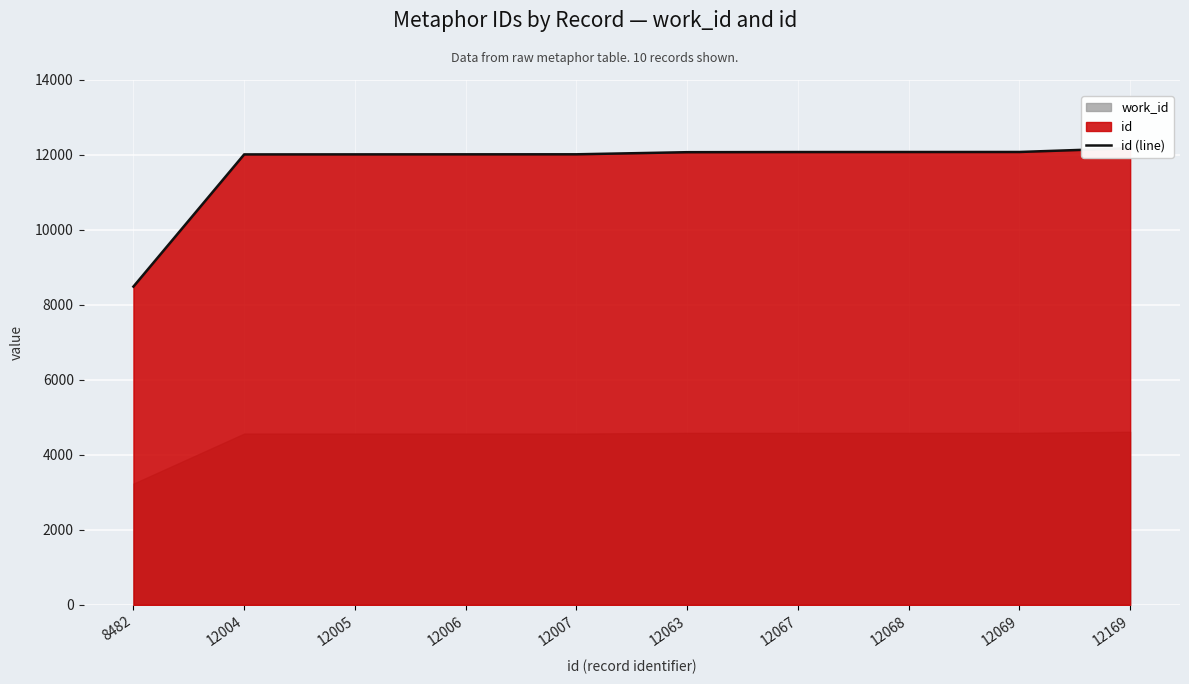

At which label does the data first exceed 12063?

12067